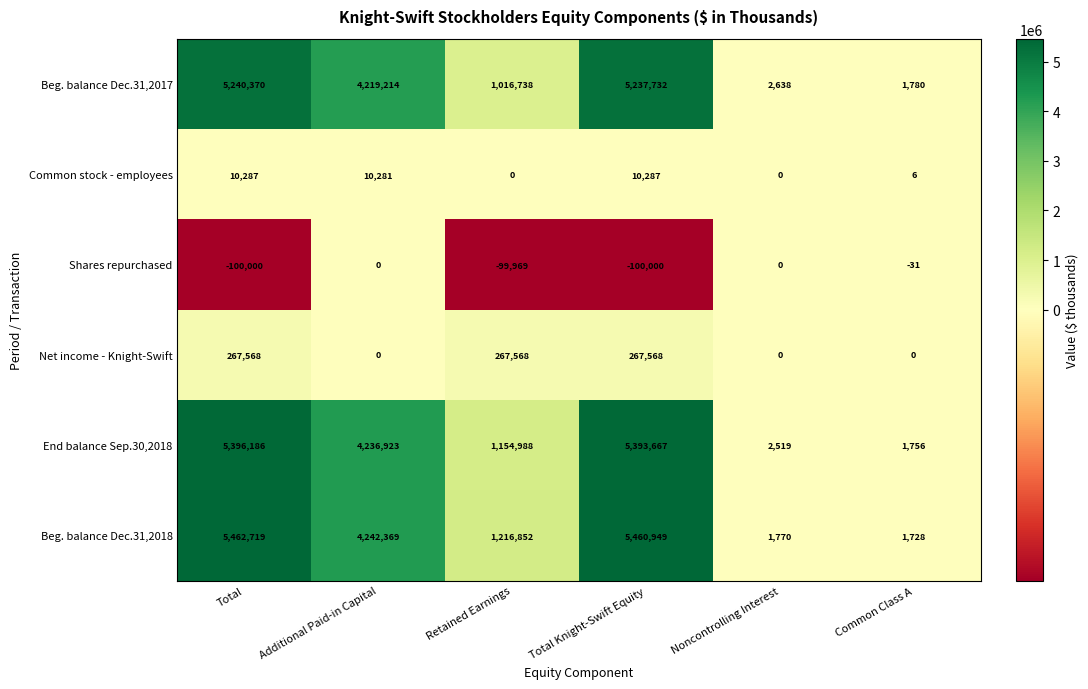

What is the difference between the maximum and minimum values in the Shares repurchased series?

100000